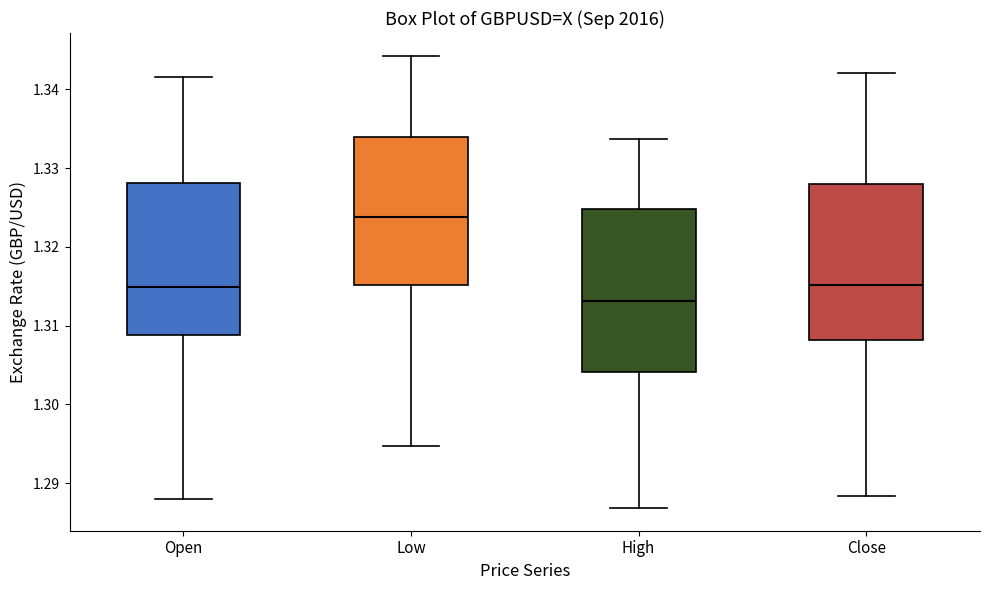

Which box's median line is the lowest?

High